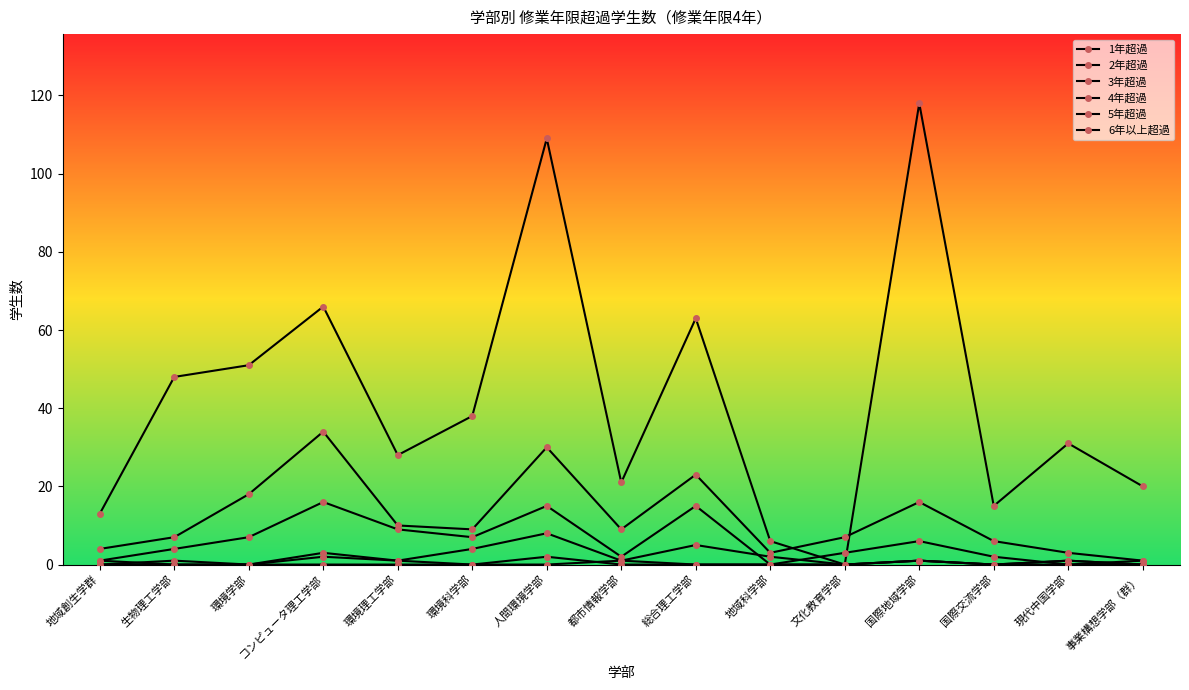

Rank the series by their maximum value, from lowest to highest.

5年超過, 6年以上超過, 4年超過, 3年超過, 2年超過, 1年超過